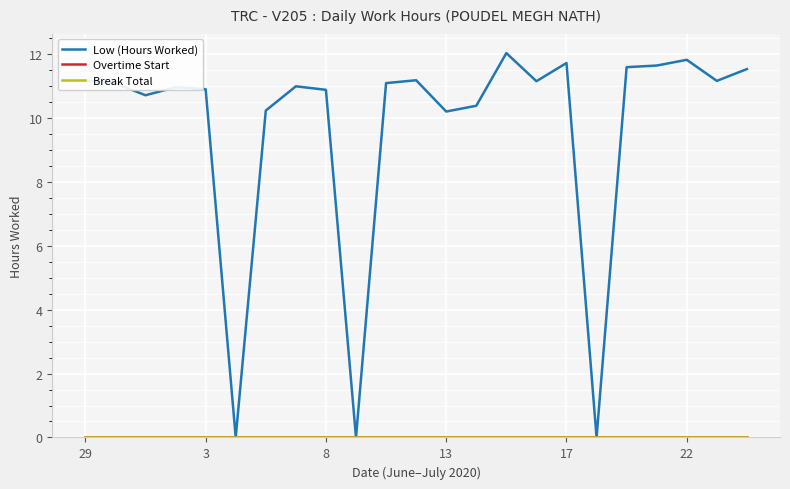

Does the chart display data point markers on the line(s)?

No